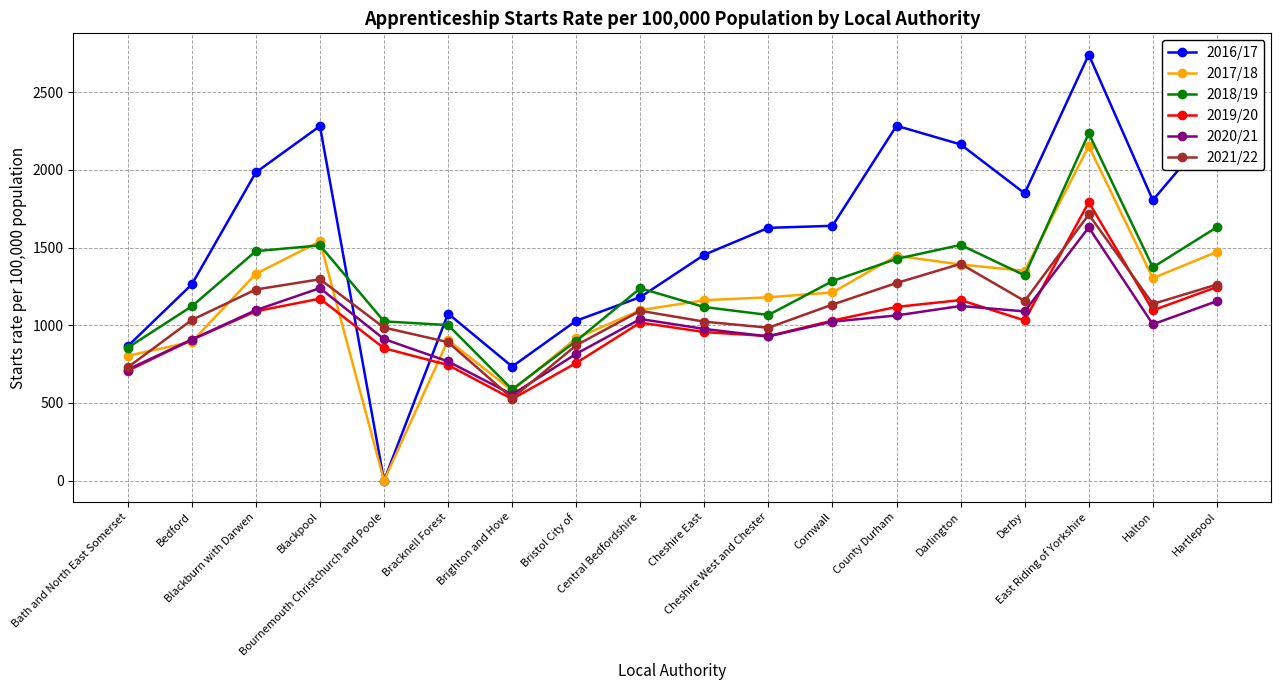

True or false: 2019/20 and 2016/17 intersect in this chart.

True